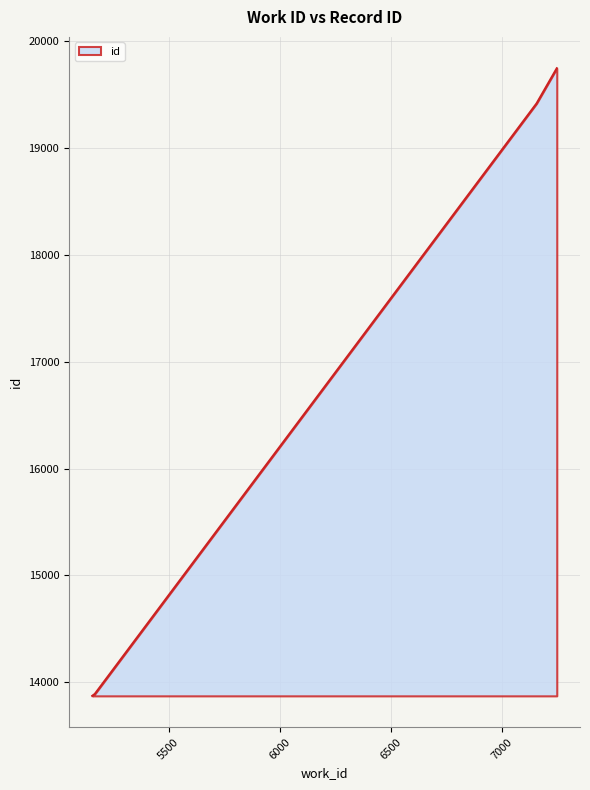

What is the difference between the maximum and minimum values?

5869